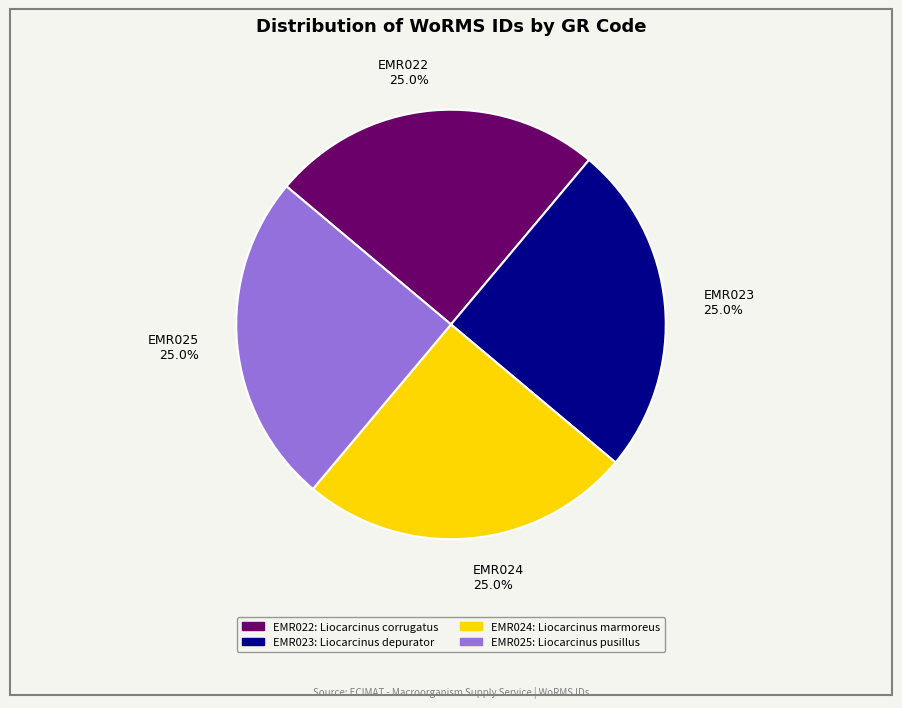

Combined, what portion of the pie is EMR025 and EMR023?

50.0%